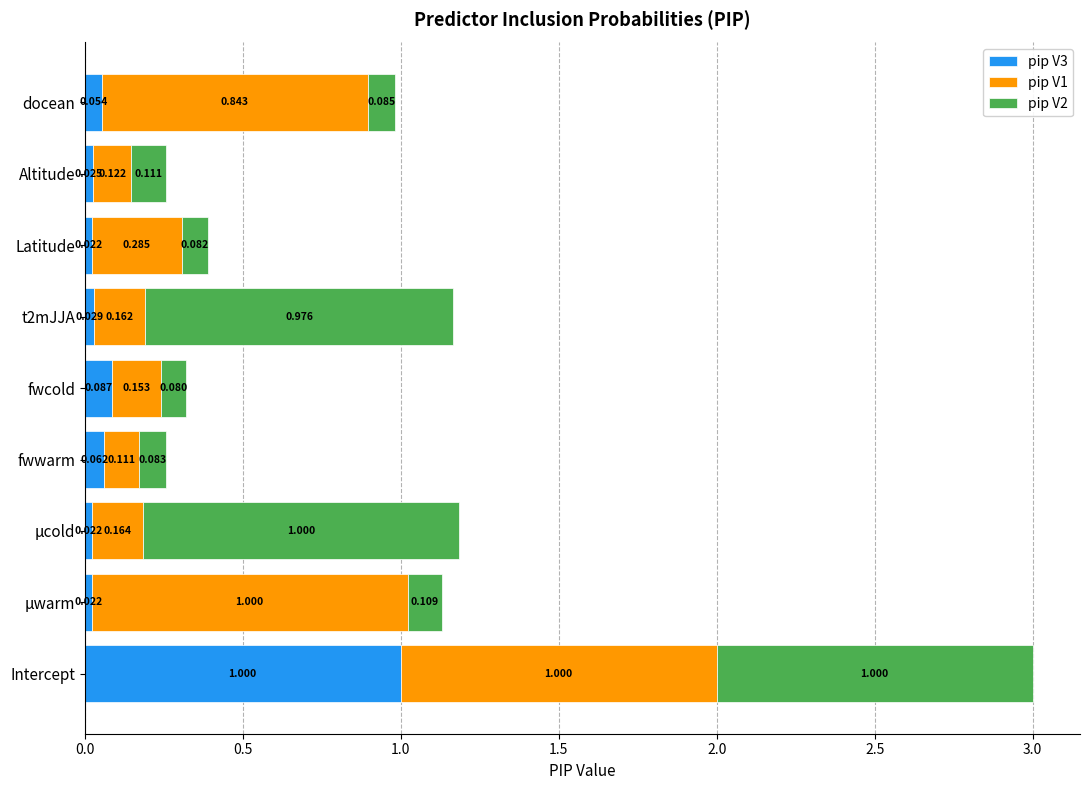

Which category has the highest value in the pip V3 series?

Intercept